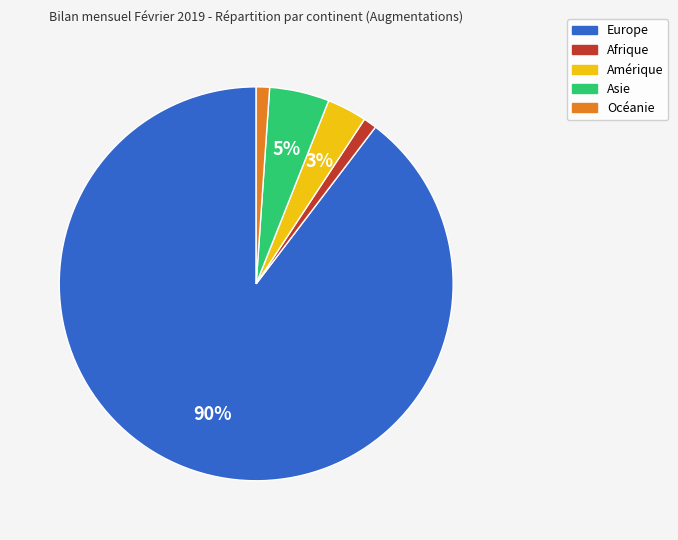

What percentage is the Océanie slice, to the nearest percent?

1%